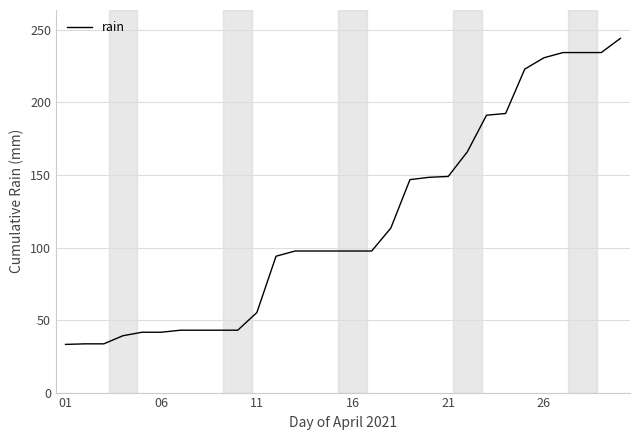

What is the minimum value shown in the chart?

33.2